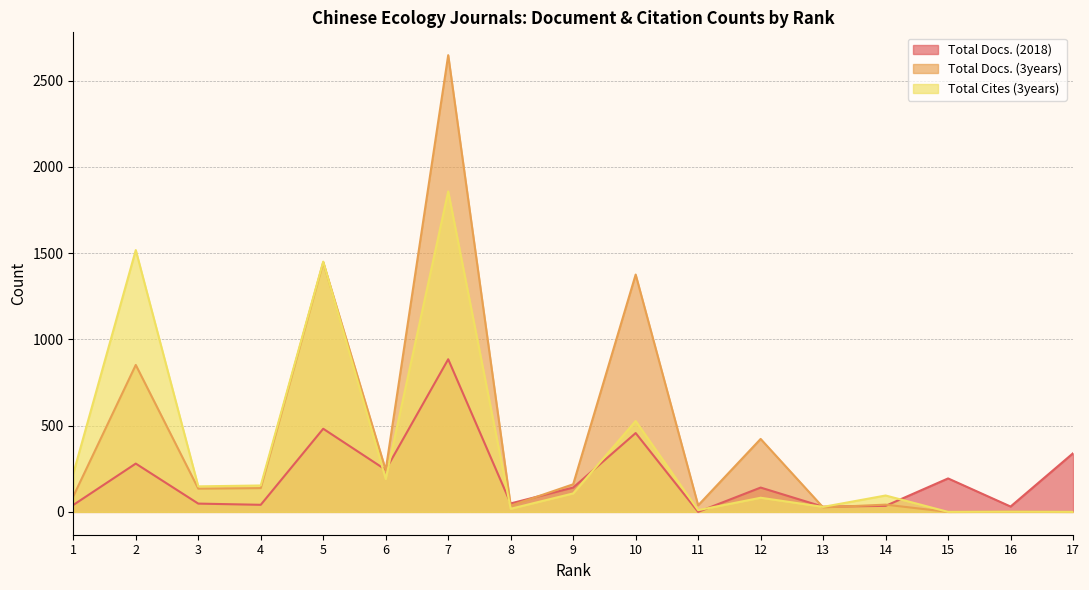

What is the sum of all Total Docs. (2018) values?

3438